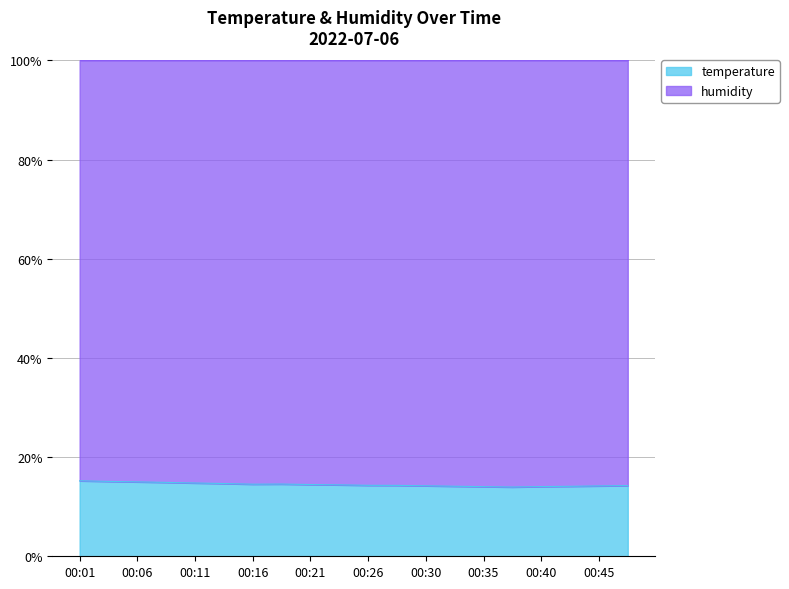

What is the minimum value shown in the chart?

14.0